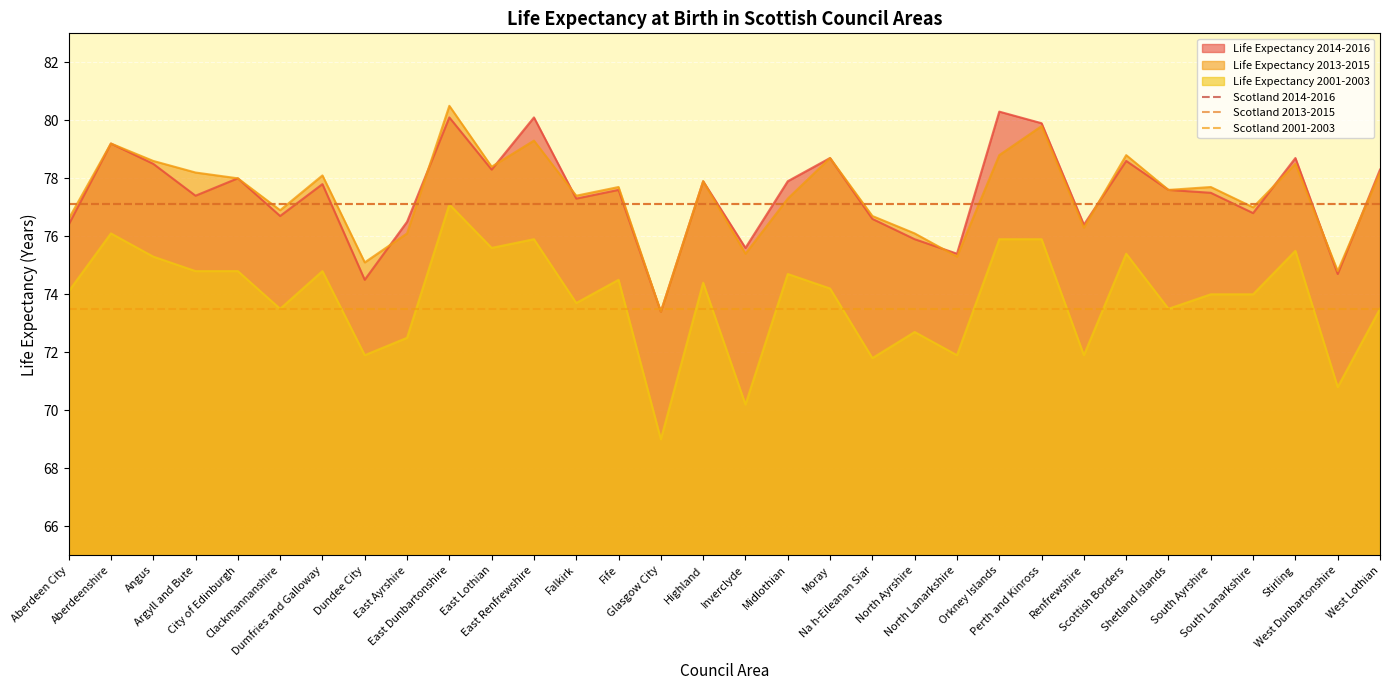

At which label does Scotland 2014-2016 reach its peak?

Aberdeen City